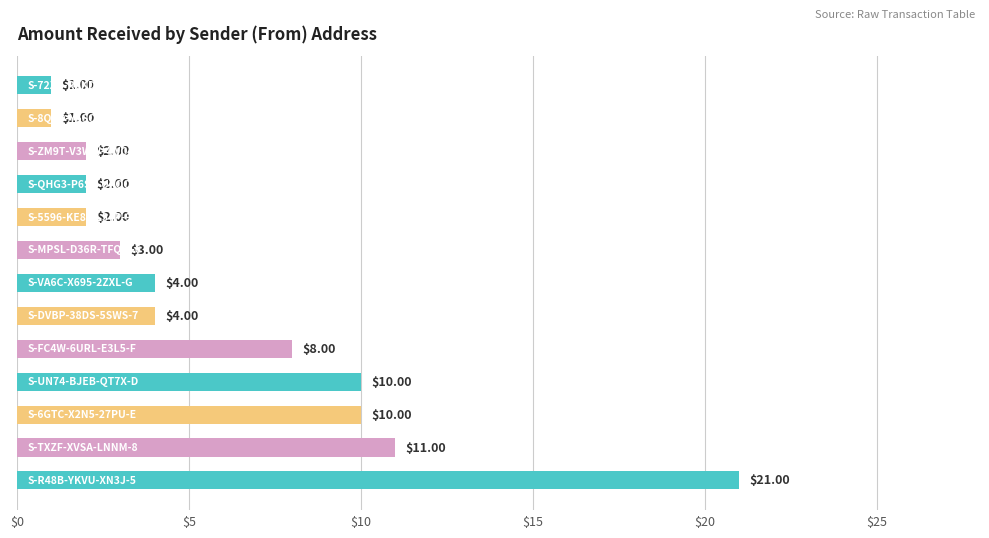

What is the average value?

6